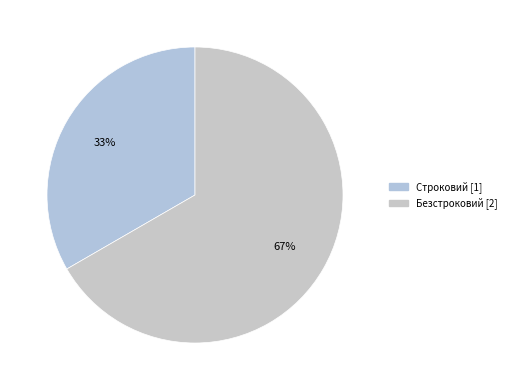

How many segments does this pie chart have?

2